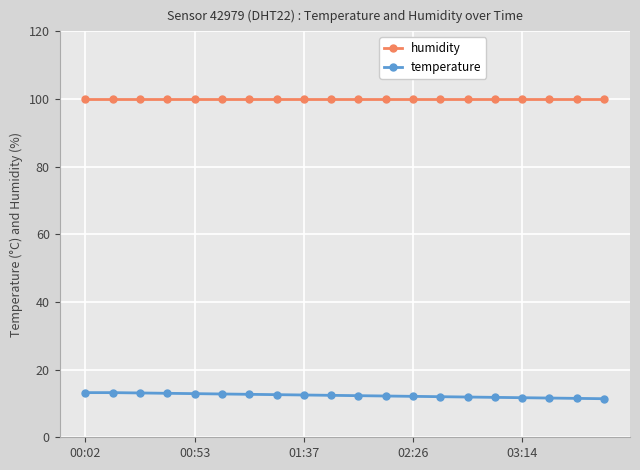

True or false: humidity and temperature cross at least once.

False